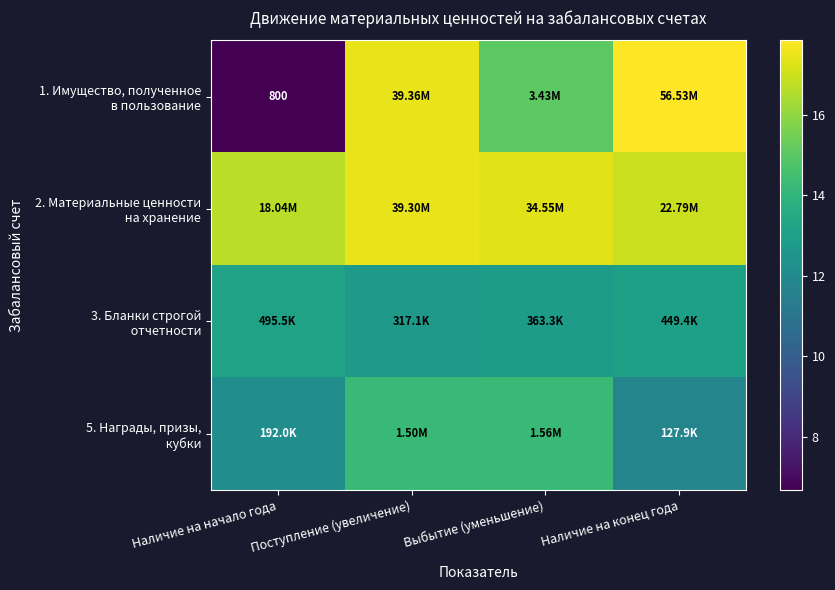

At Поступление (увеличение), list the series in order from largest to smallest.

1. Имущество, полученное в пользование, 2. Материальные ценности на хранение, 5. Награды, призы, кубки, 3. Бланки строгой отчетности